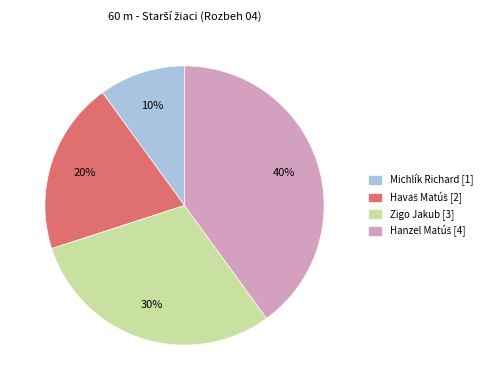

Is there a majority slice in this chart?

No